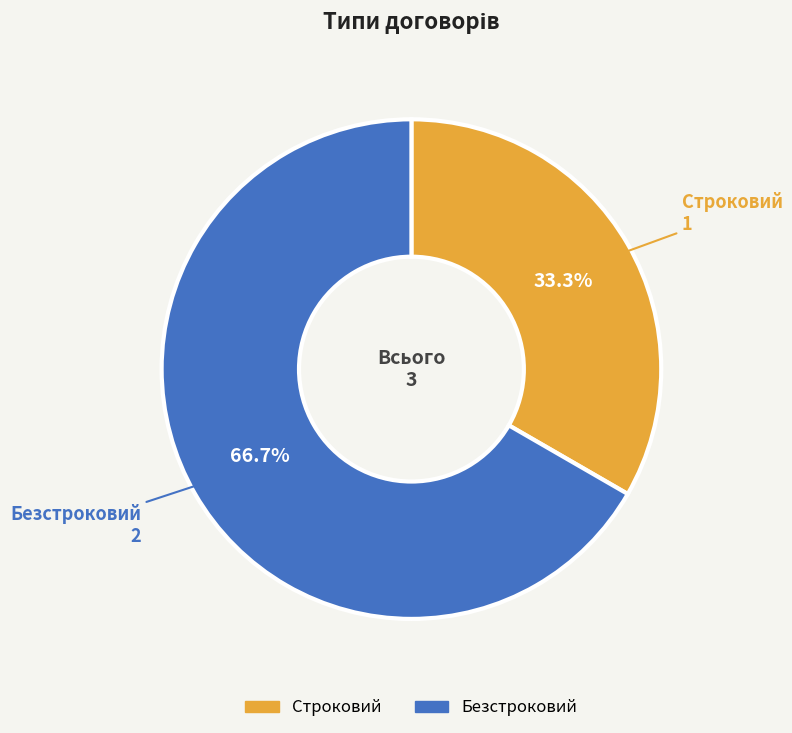

Rank the categories by value from lowest to highest.

Строковий, Безстроковий